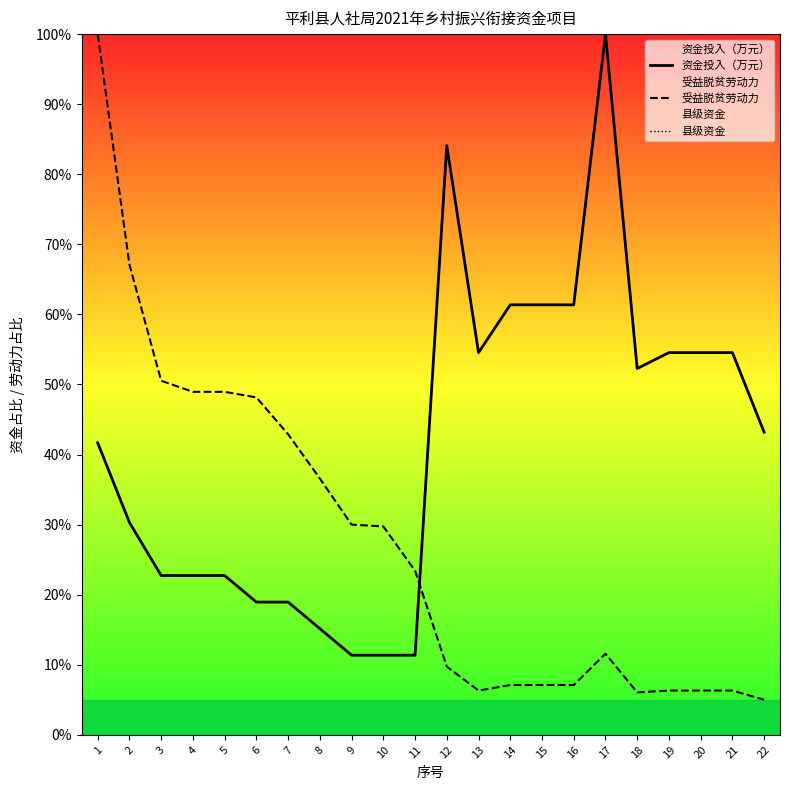

True or false: 资金投入（万元） and 县级资金 cross at least once.

False